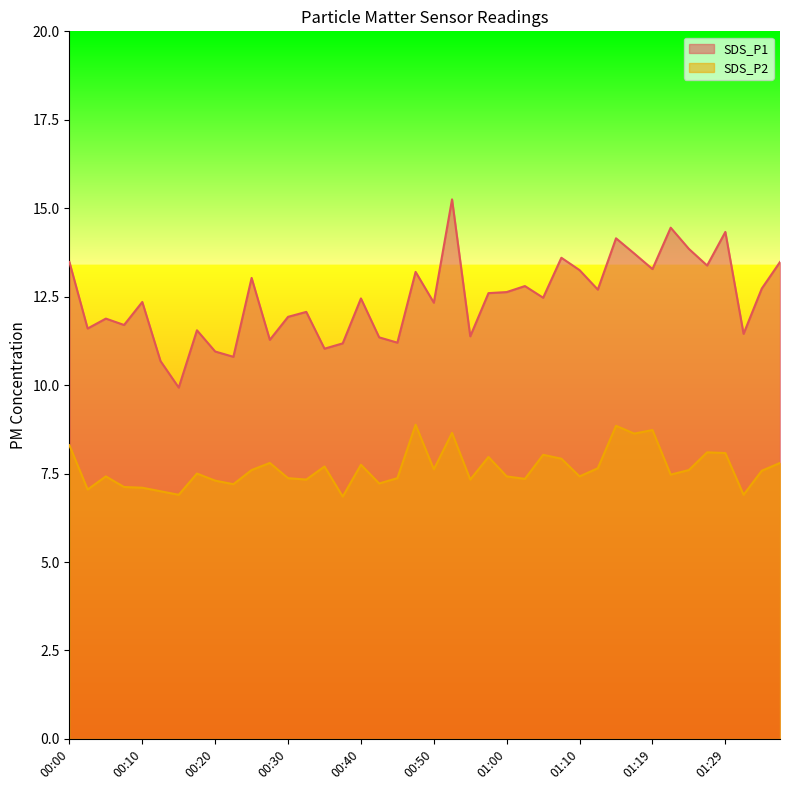

In SDS_P1, how many points are lower than both neighbors (excluding endpoints)?

14